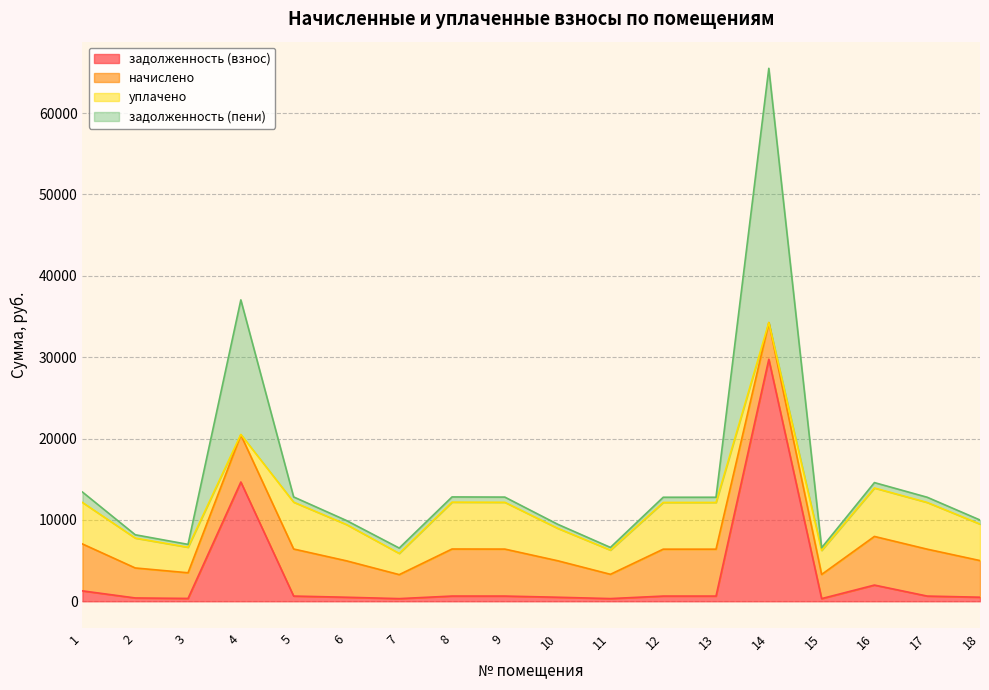

How many interior local valleys does the задолженность (взнос) series have?

4